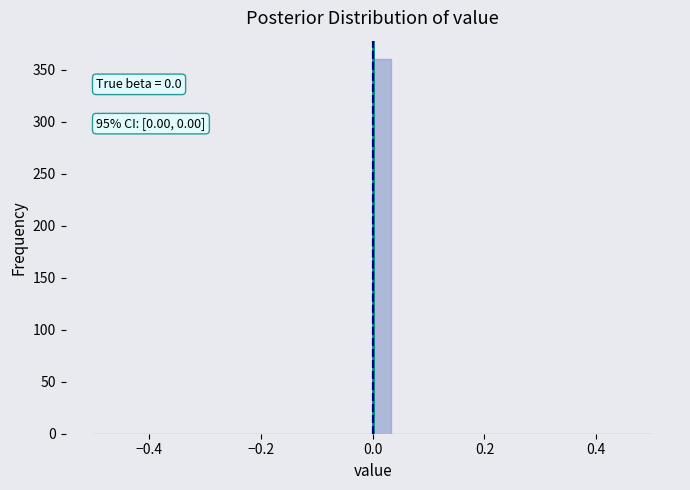

Read against the x-axis, roughly where is the centre of the tallest bar?

0.02